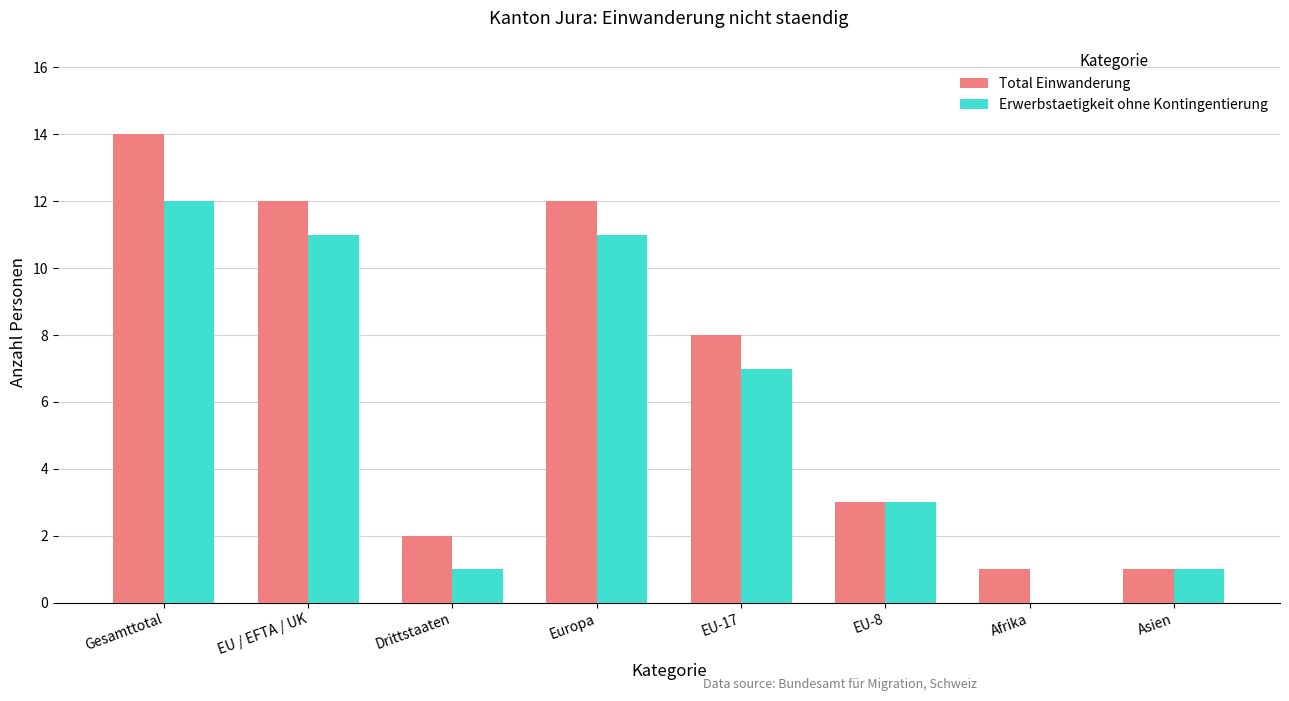

At which category is the sum across all series the highest?

Gesamttotal